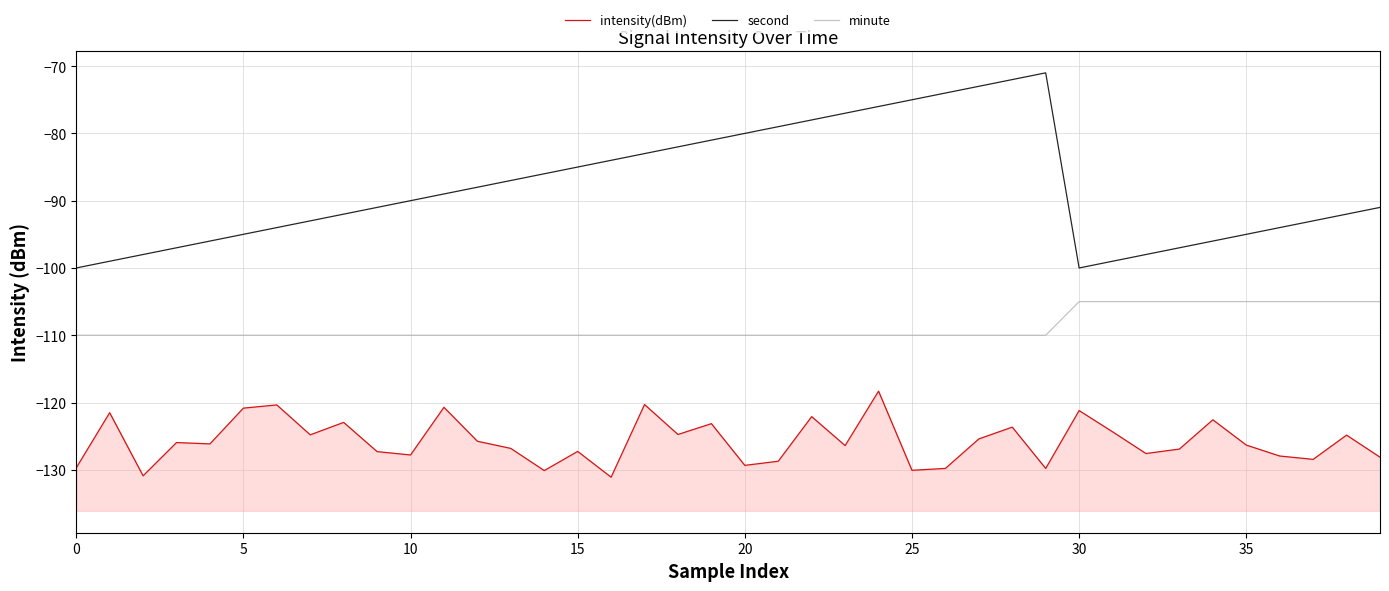

Which series has the largest total across all categories?

second